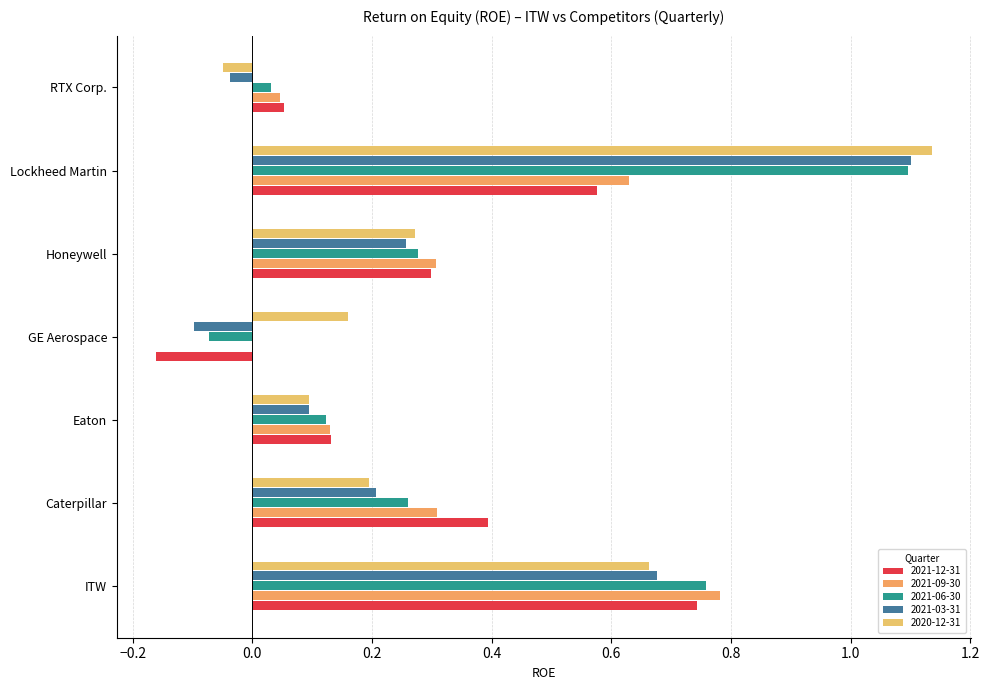

What is the spread (max minus min) of values at Caterpillar?

0.2